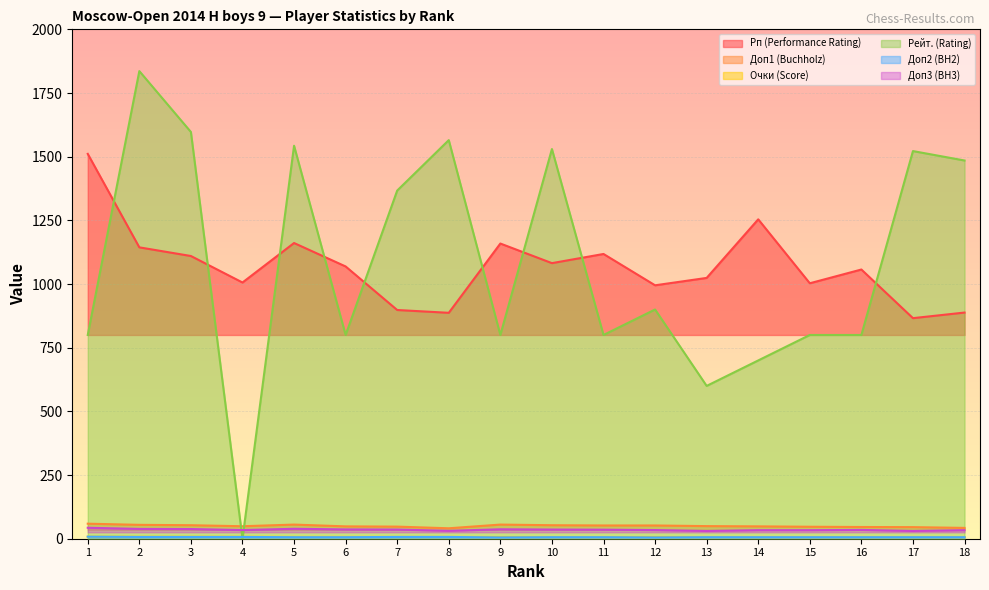

The Доп3 (BH3) series shows 63.2 at 7. True or false?

False